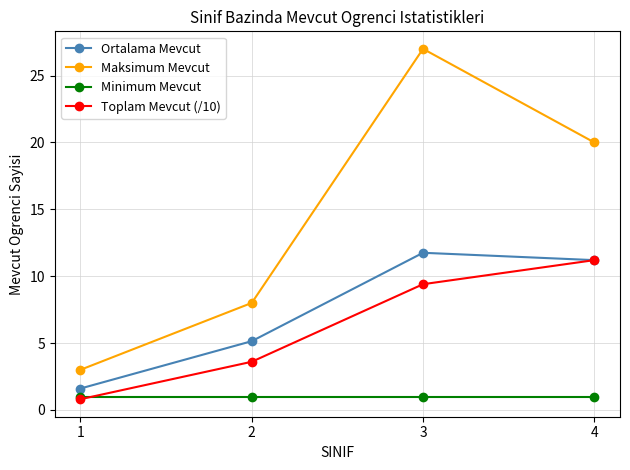

Which series has the largest total across all categories?

Maksimum Mevcut